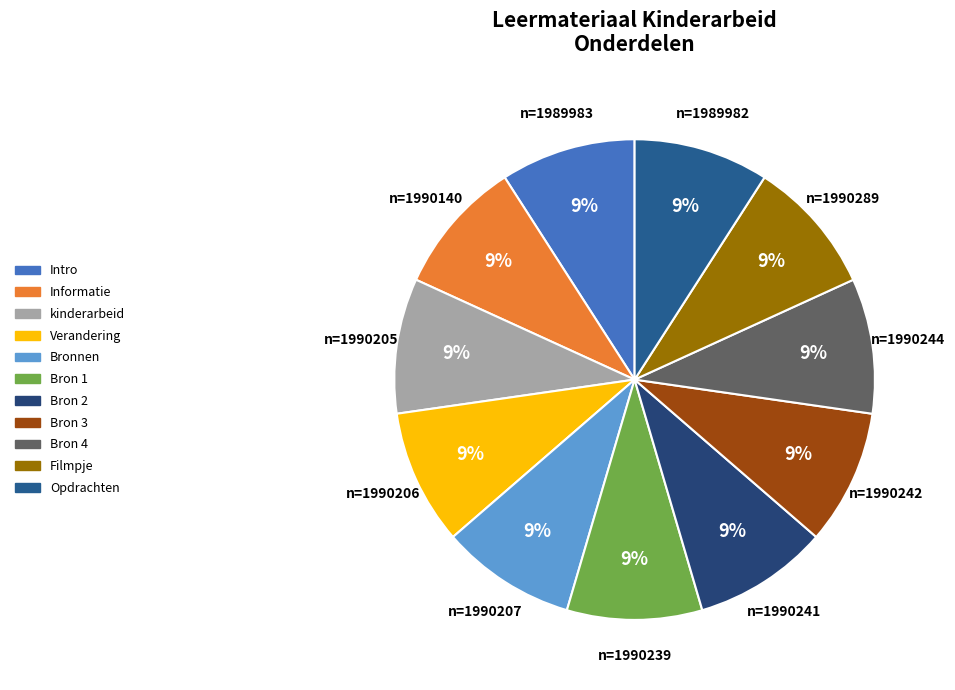

What is the largest slice in the pie chart?

Filmpje